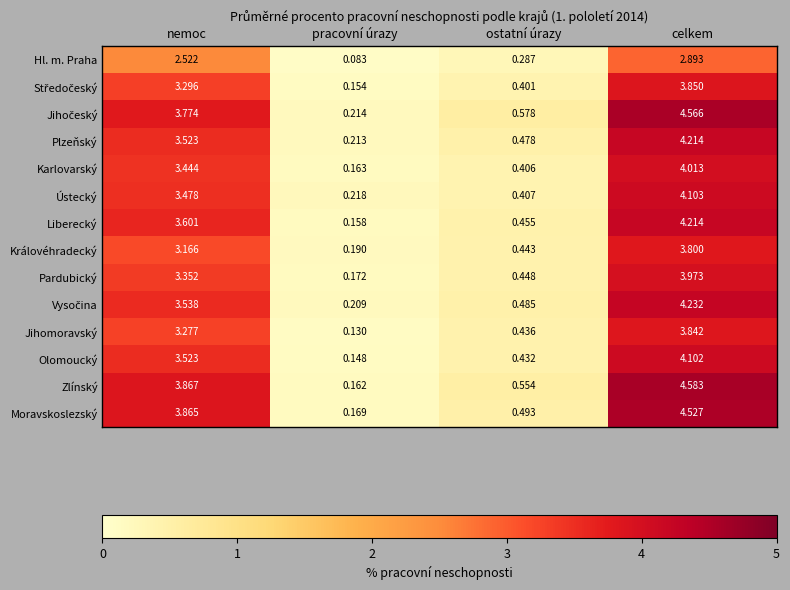

At which category does the chart reach its minimum across all series?

pracovní úrazy